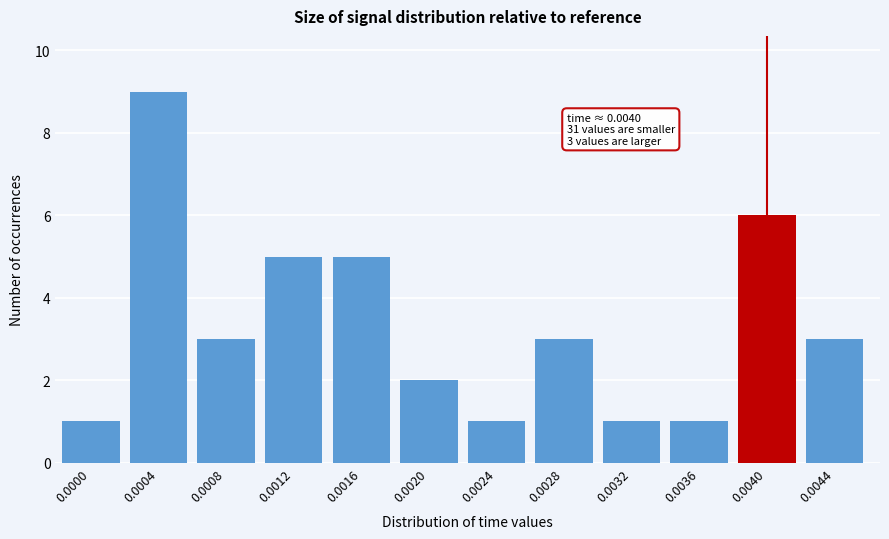

Reading left to right, extract all data points from this chart.

0.0000=1	0.0004=9	0.0008=3	0.0012=5	0.0016=5	0.0020=2	0.0024=1	0.0028=3	0.0032=1	0.0036=1	0.0040=6	0.0044=3